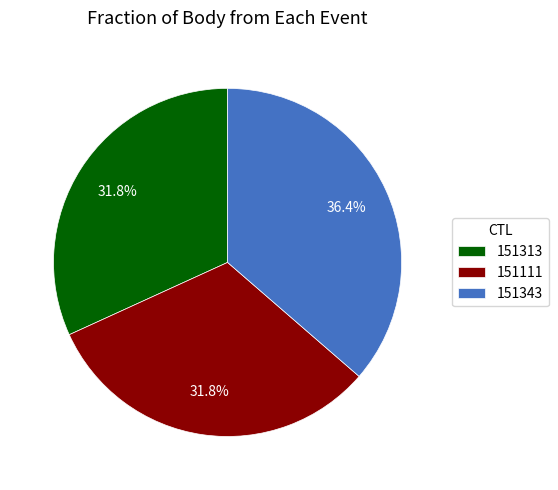

Which category has the biggest portion of the pie?

151343